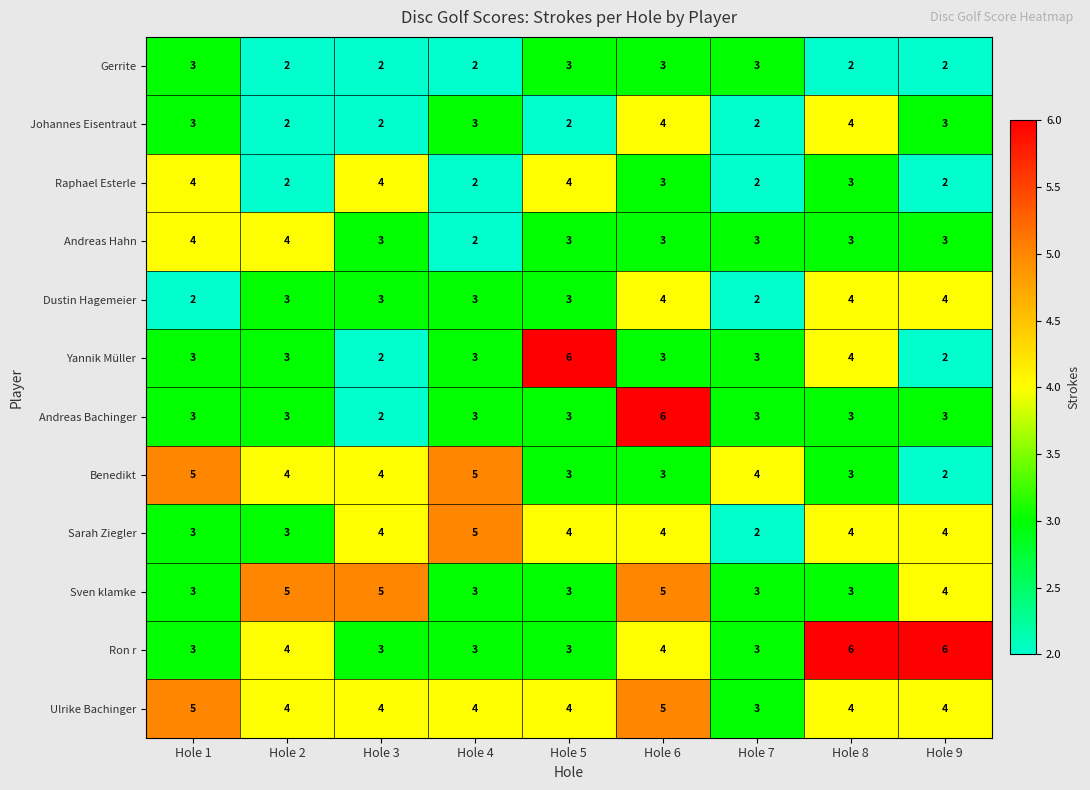

Which series changed the most between Hole 4 and Hole 7?

Sarah Ziegler